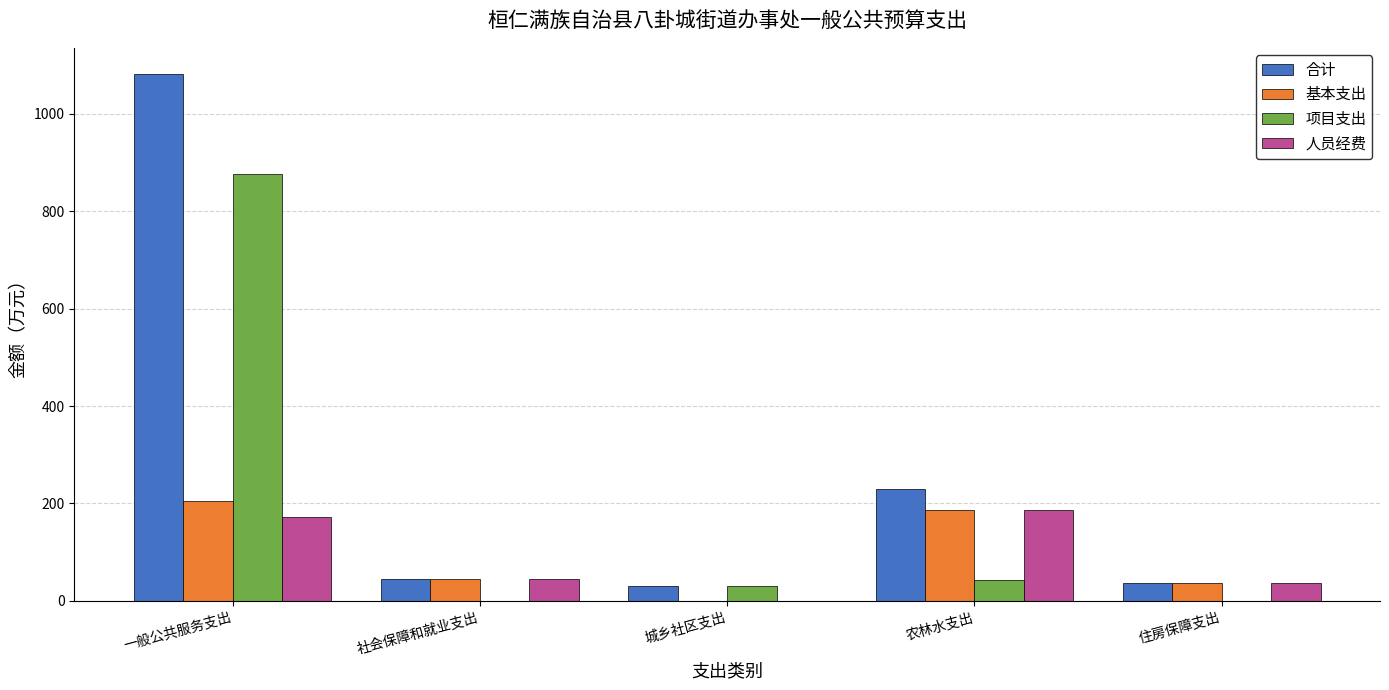

Where does the 人员经费 series first go above 44?

一般公共服务支出